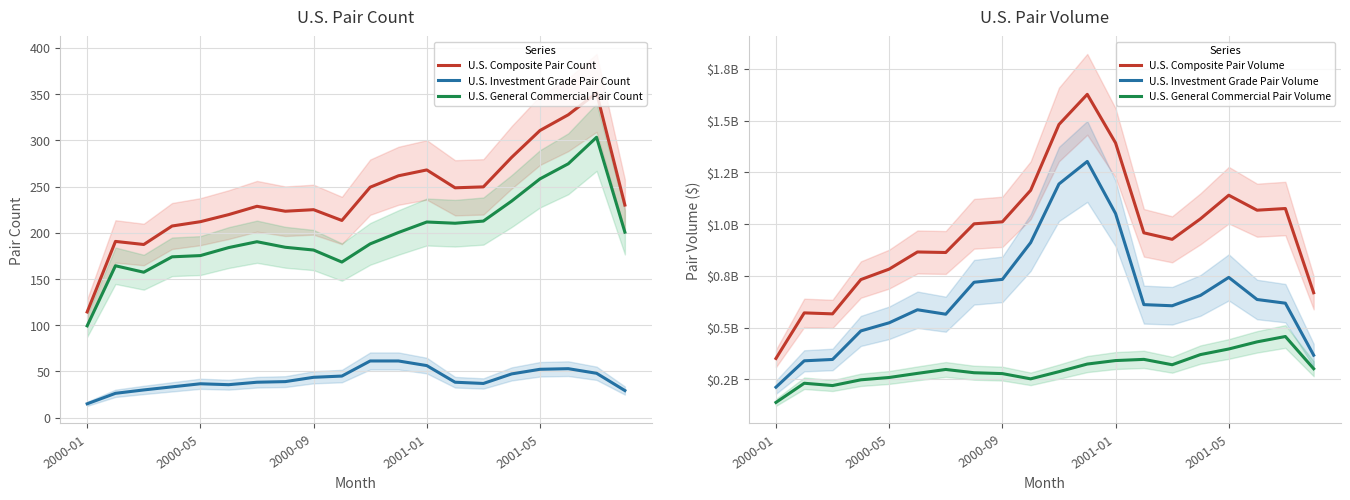

How many series are shown in this chart?

6